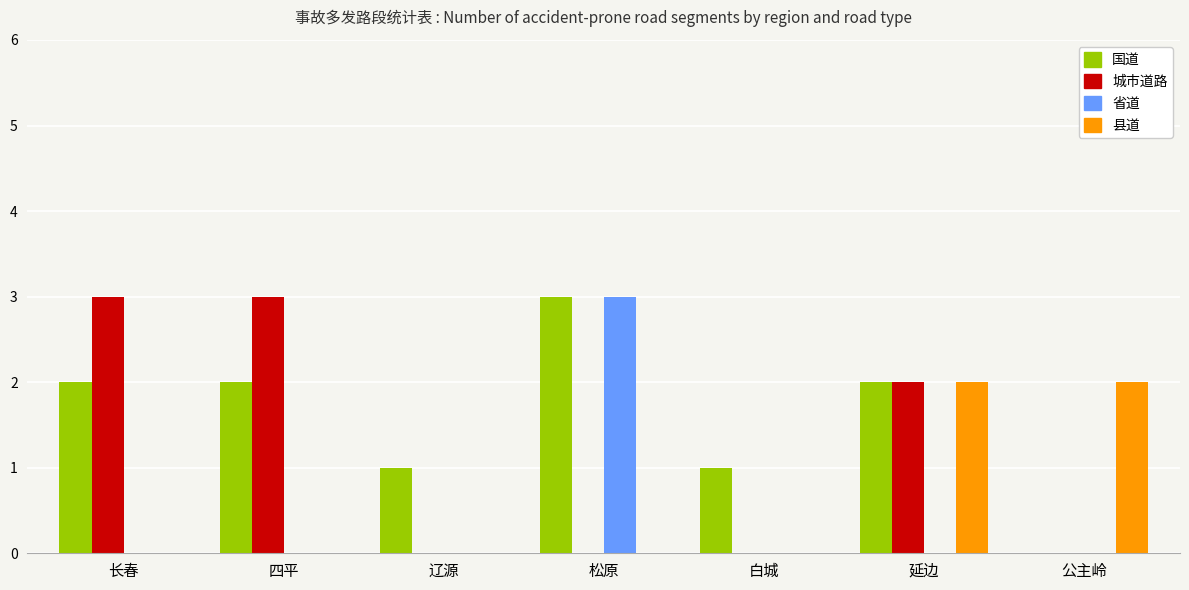

Which series has the largest total across all categories?

国道